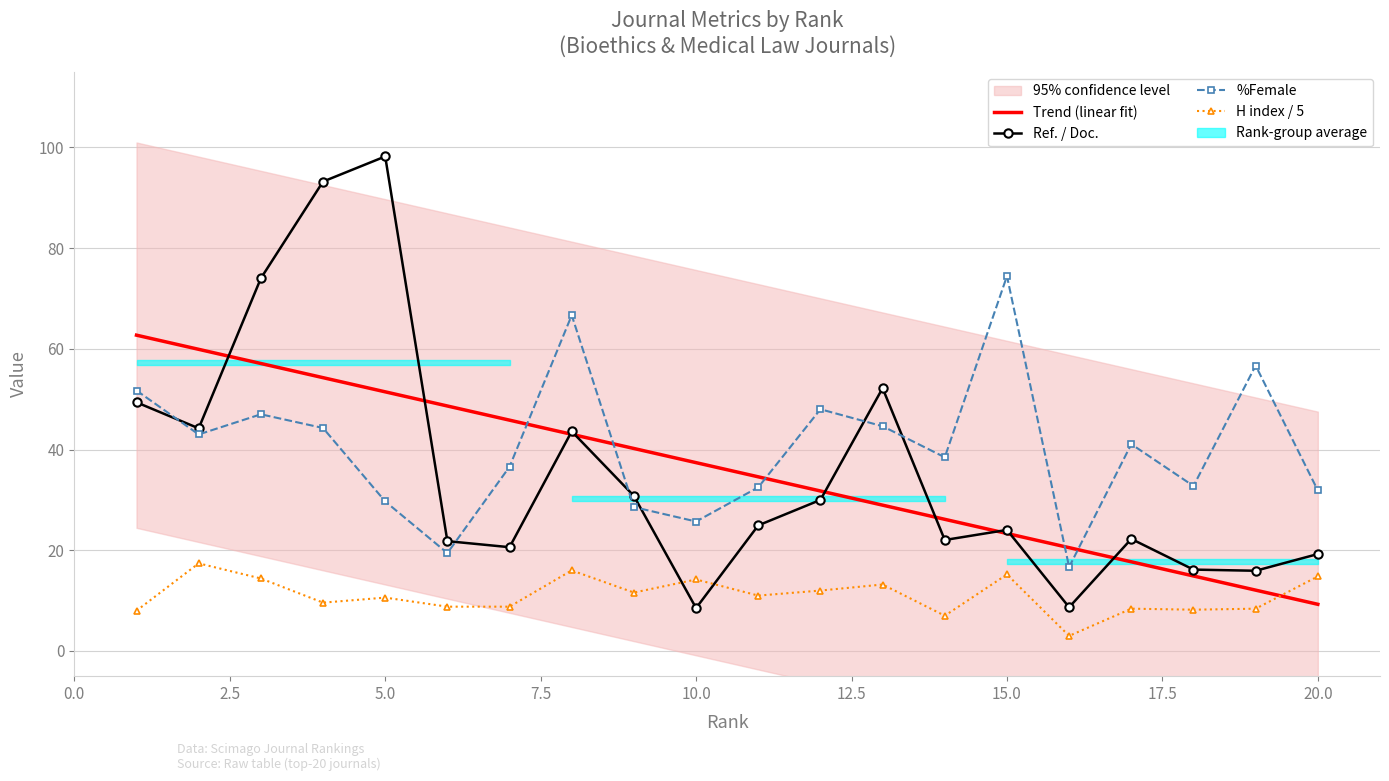

What is the difference between the maximum and minimum values in the %Female series?

57.8